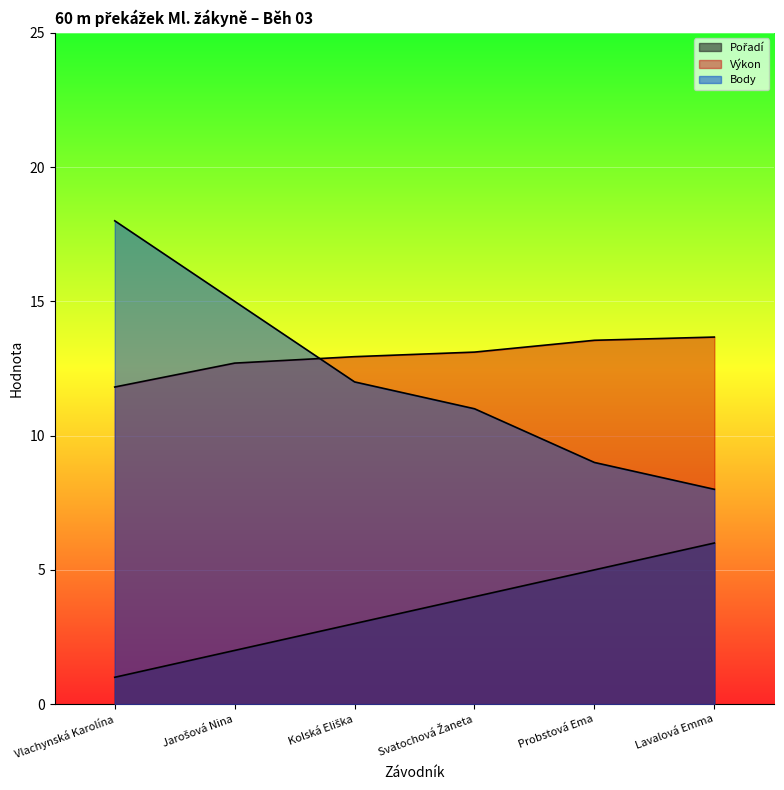

How many values in the Výkon series exceed 13?

3